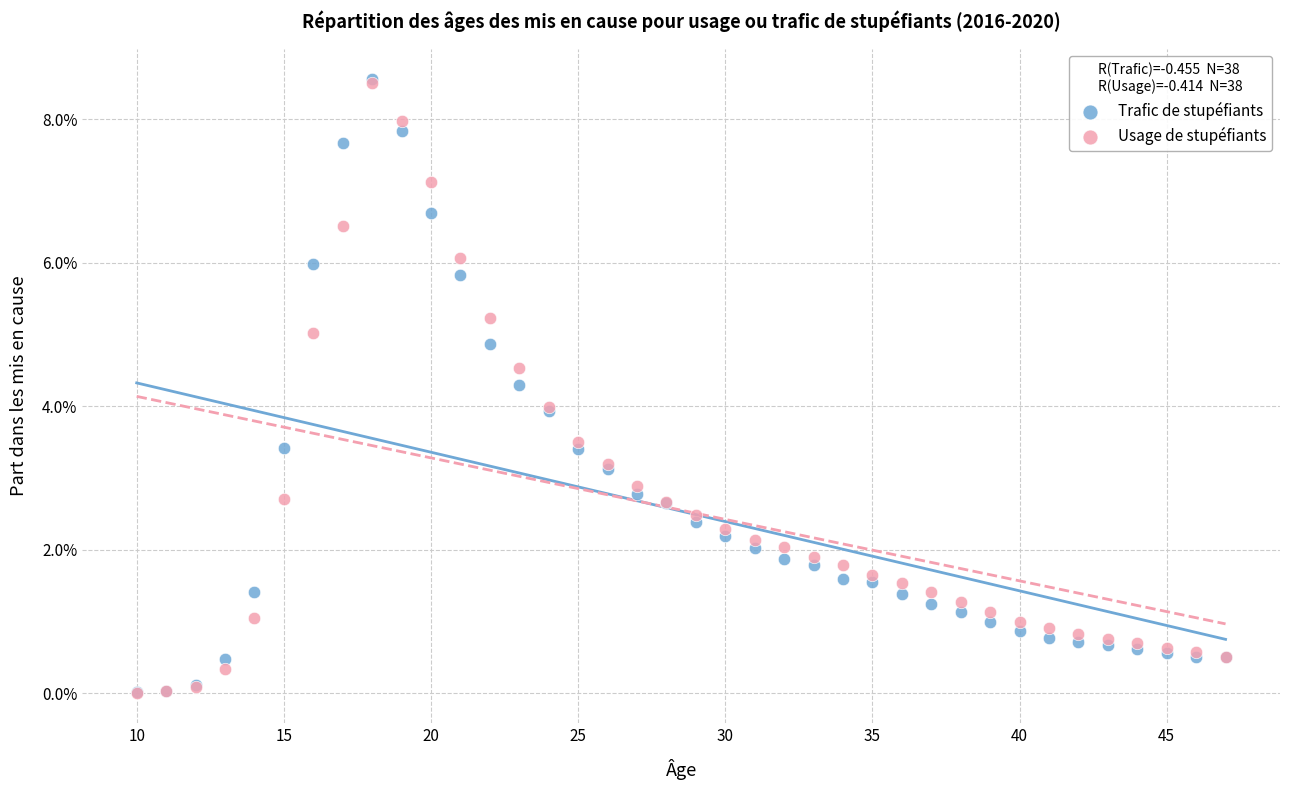

Which series has the largest Y range (max minus min)?

Trafic de stupéfiants